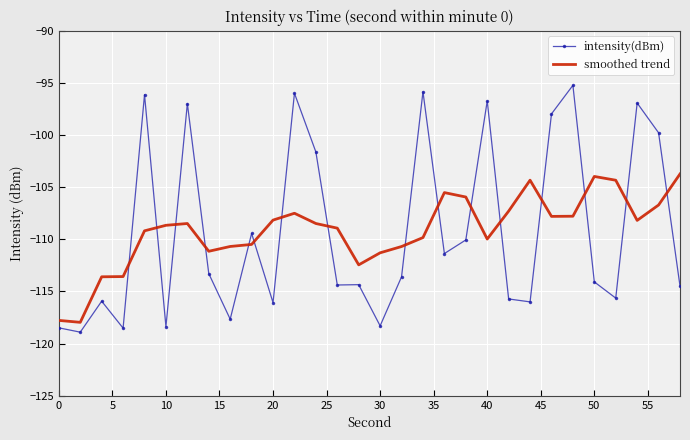

What is the highest value of the intensity(dBm) series?

-95.2